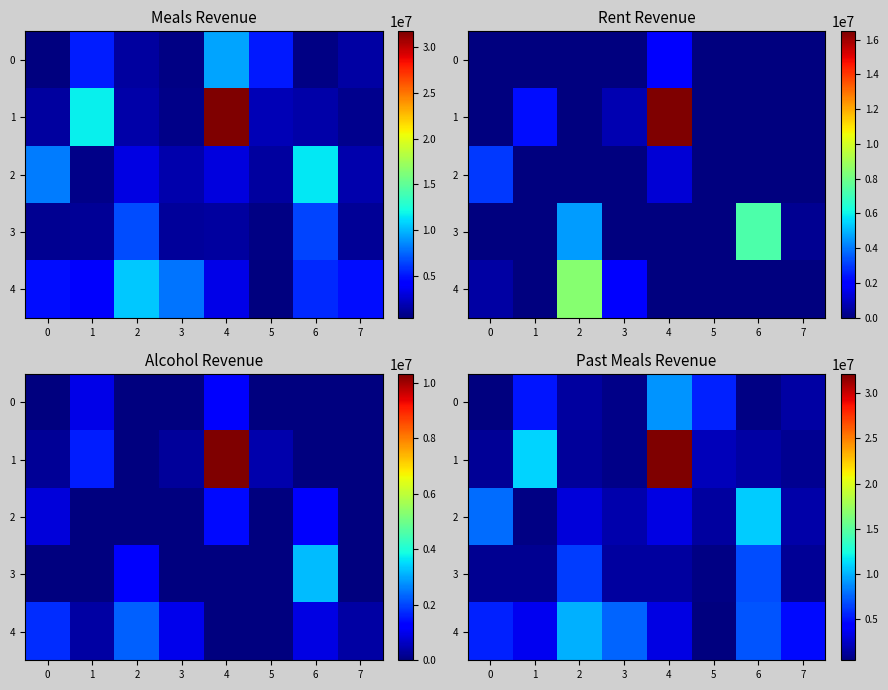

The value of 3 at 0 is 984769.1. True or false?

True